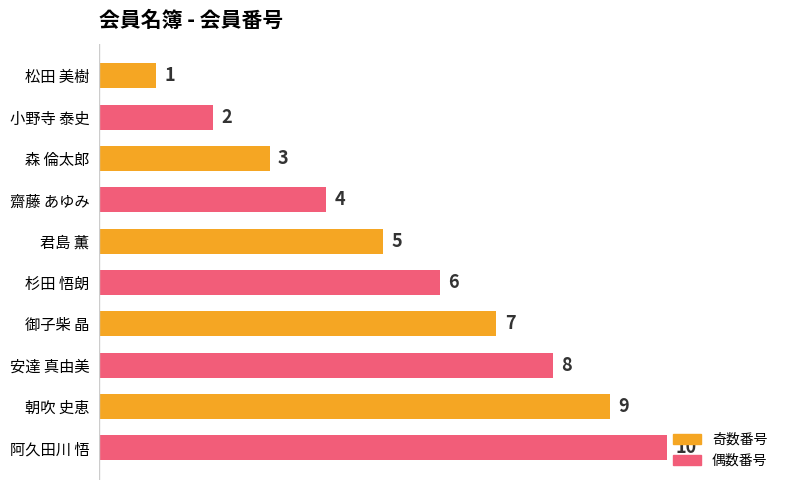

List the labels in order of value, smallest first.

松田 美樹, 小野寺 泰史, 森 倫太郎, 齋藤 あゆみ, 君島 薫, 杉田 悟朗, 御子柴 晶, 安達 真由美, 朝吹 史恵, 阿久田川 悟